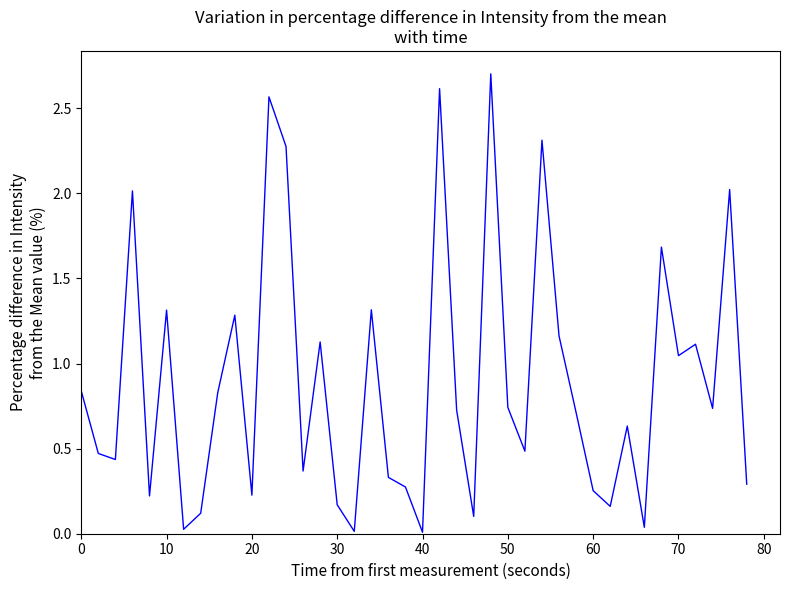

What is the greatest value displayed?

2.7